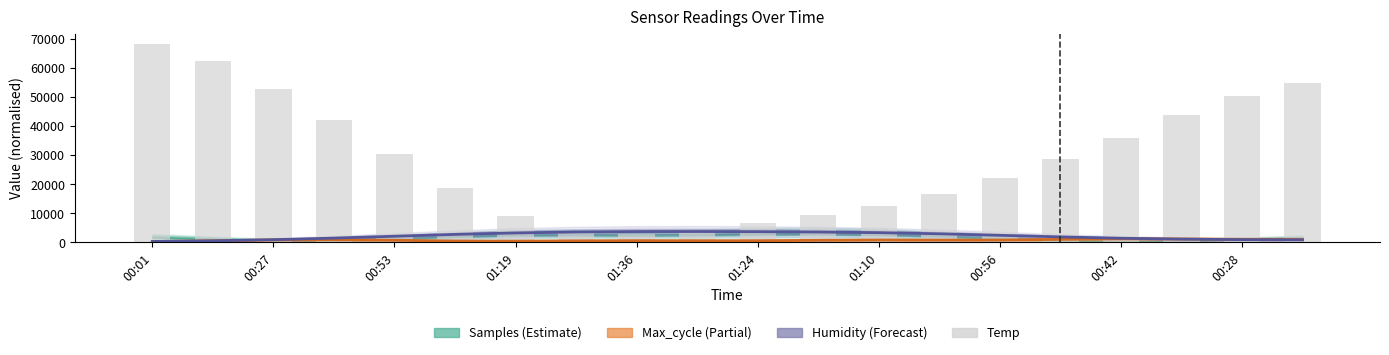

Which series has the largest total across all categories?

Temp